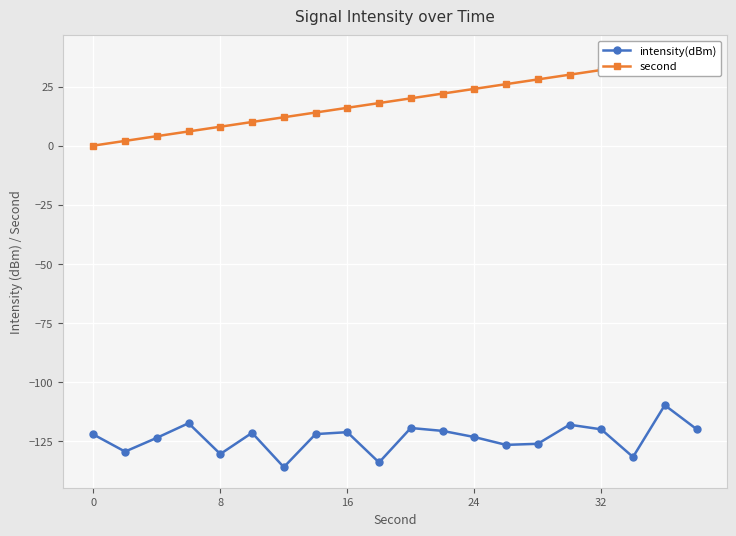

What is the maximum value for intensity(dBm)?

-109.8